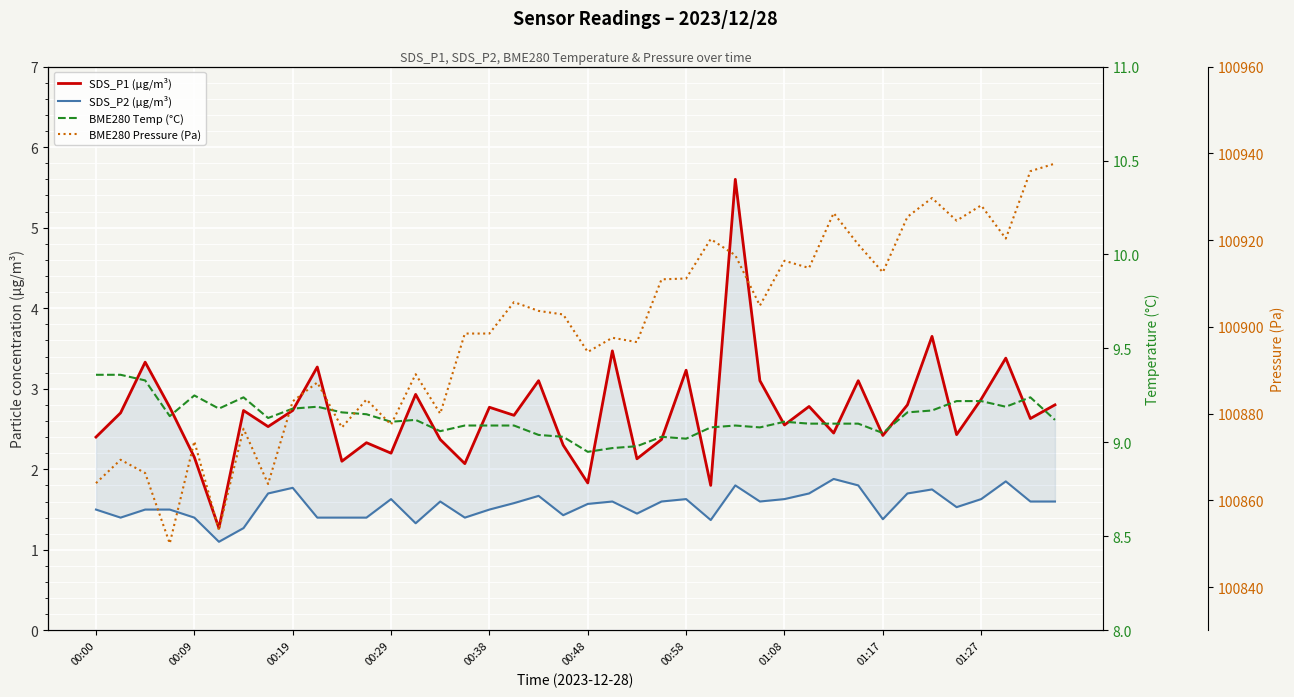

What is the total value across all series at 00:09?

100886.4